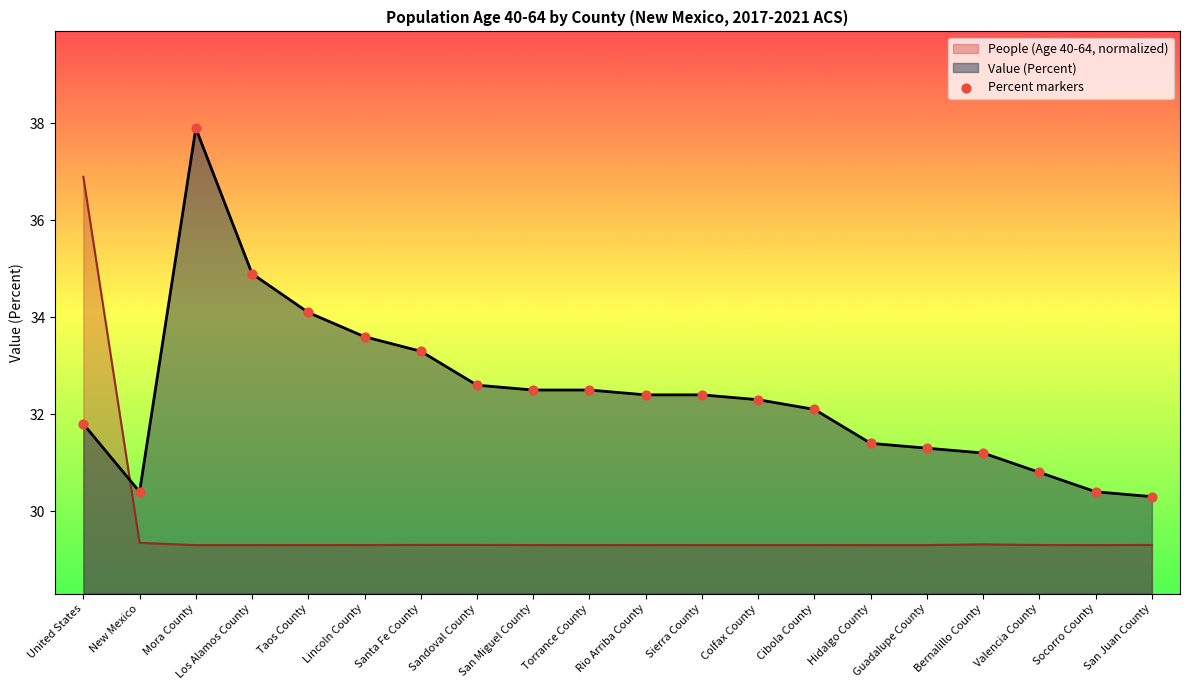

Approximately how many times larger is the value at Sierra County compared to Torrance County?

1.0